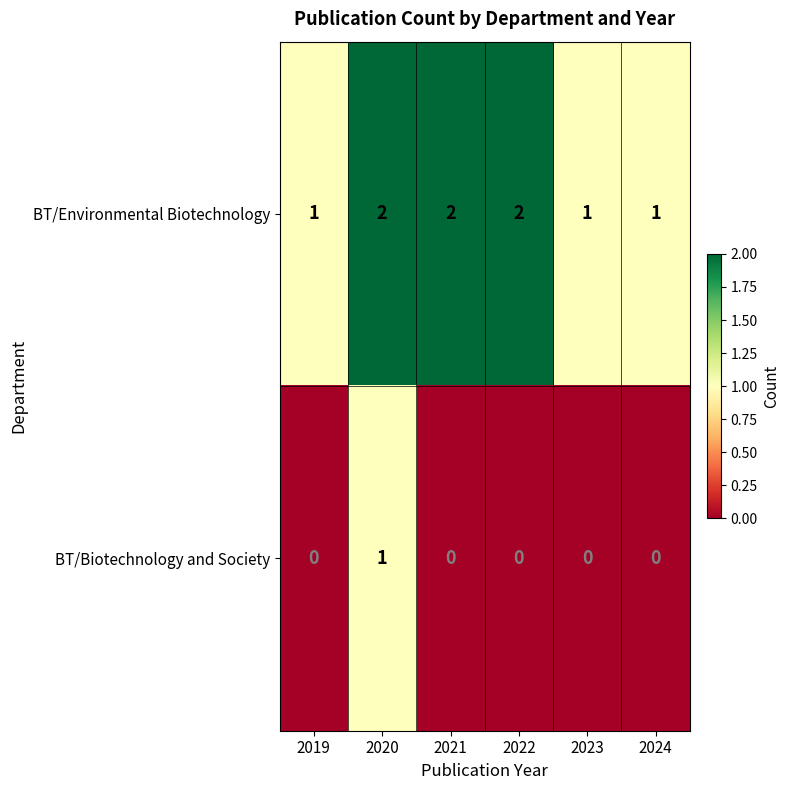

Between 2022 and 2024, which series saw the biggest shift?

BT/Environmental Biotechnology